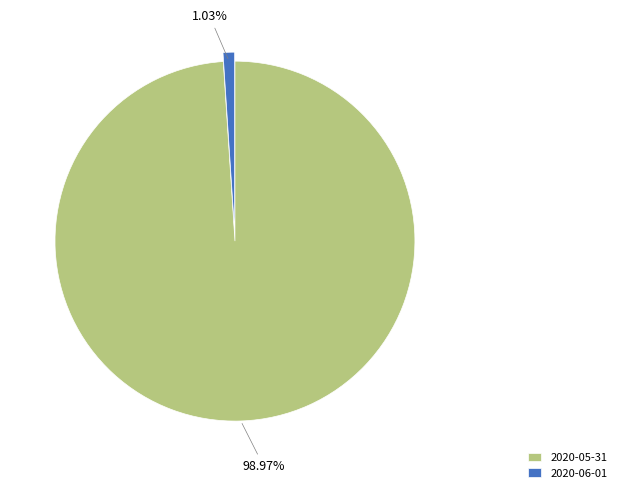

To the nearest percent, what percentage of the pie is 2020-05-31?

99%